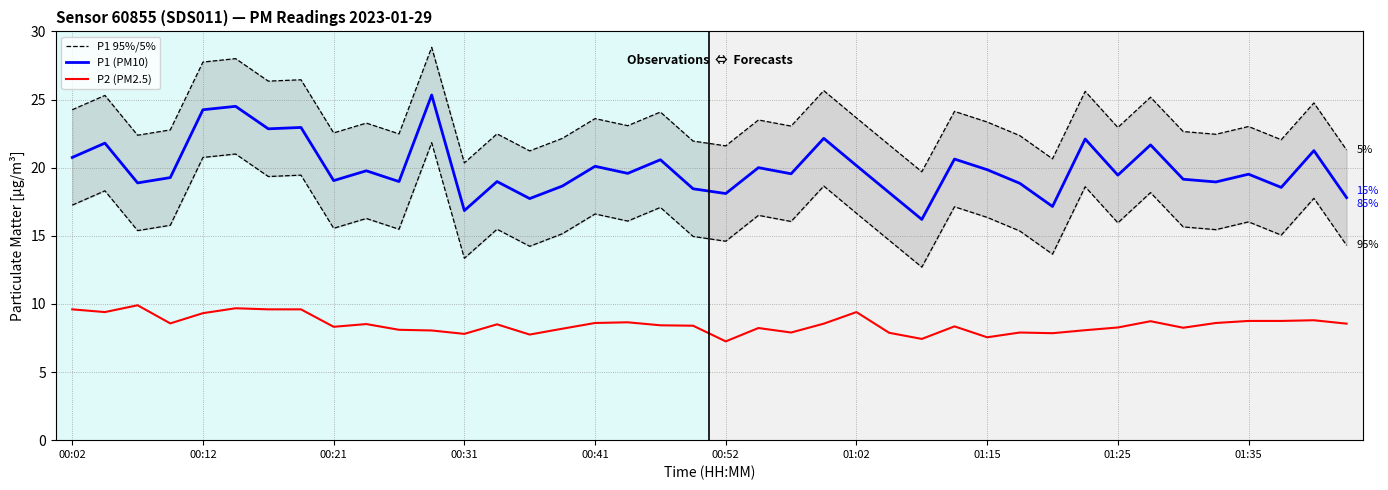

What is the sum of the P2 (PM2.5) values at 15 and 29?

16.1